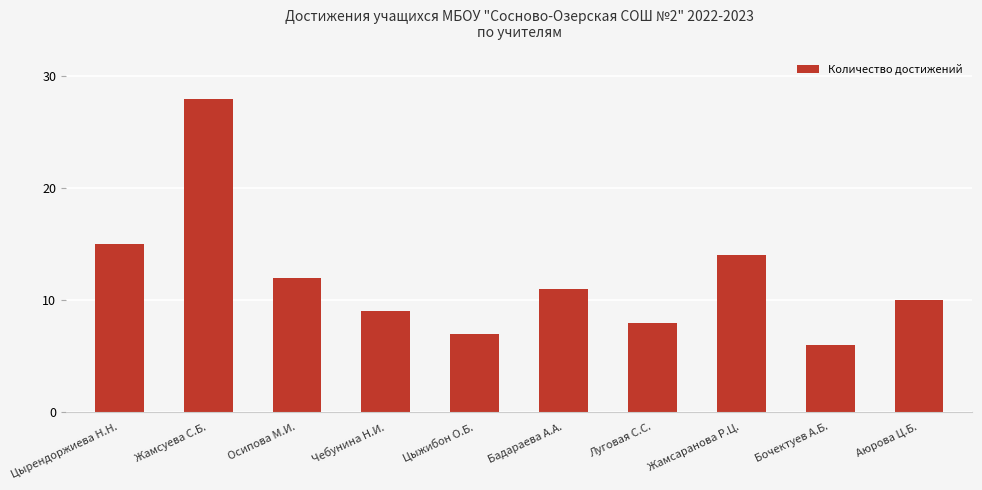

What position from the left is Осипова М.И.?

3